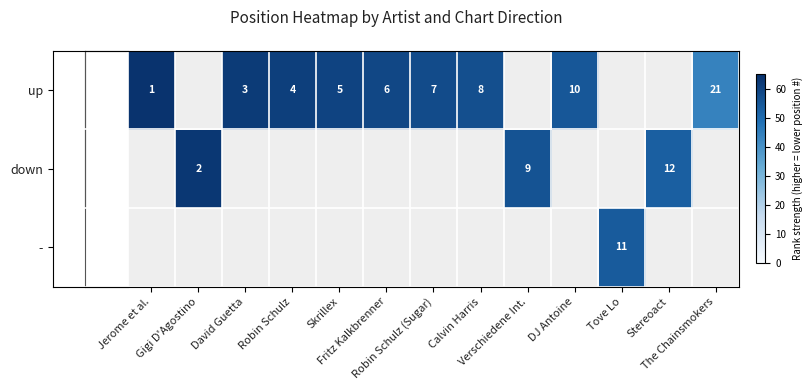

Which has a higher value, Fritz Kalkbrenner or Jerome et al.?

Jerome et al.